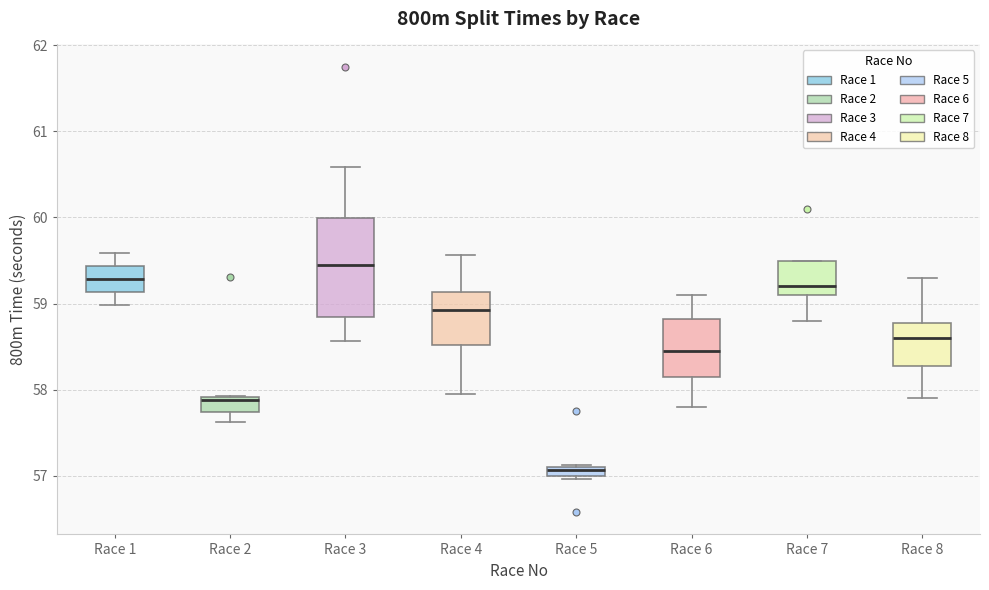

Which box's median line is the highest?

Race 3